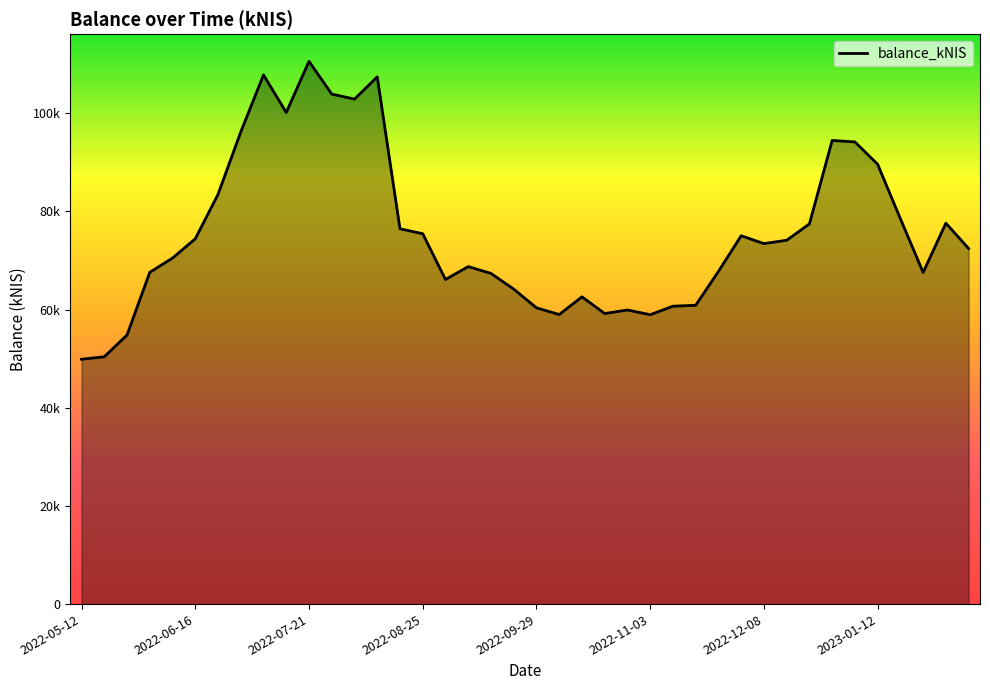

Does the chart have visible grid lines?

No